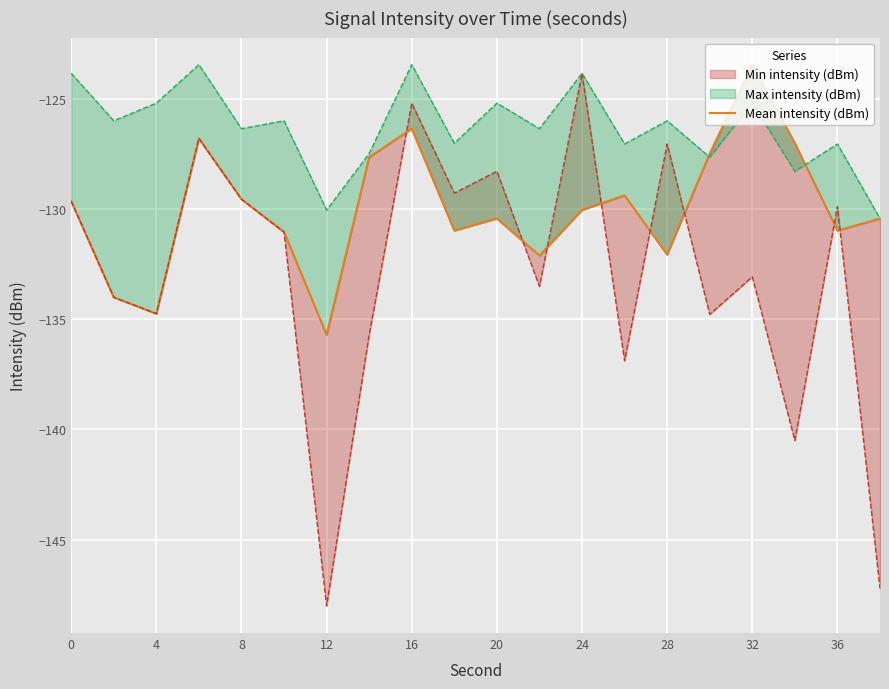

How many lines are shown in the chart?

1